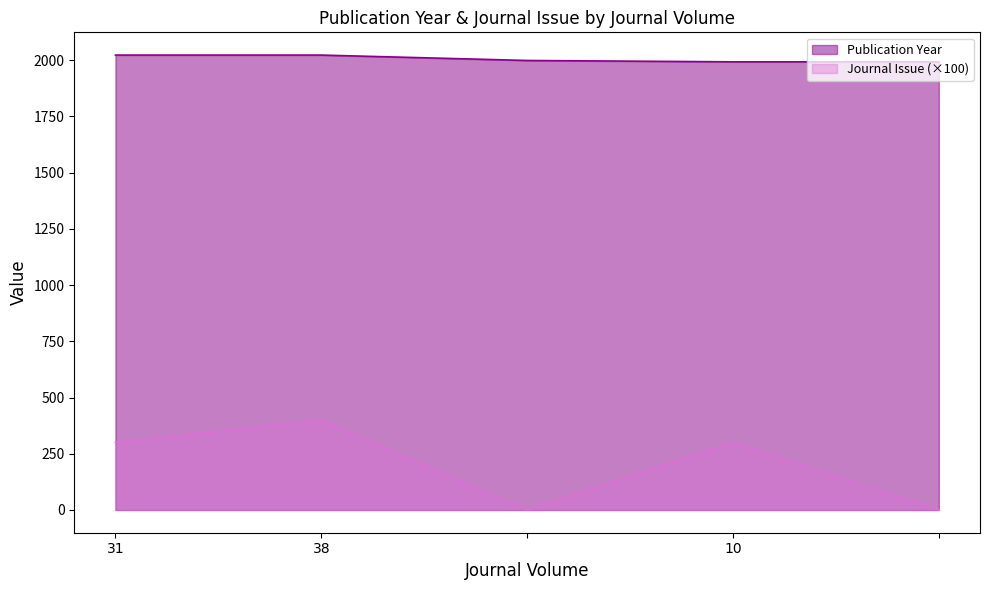

Rank the series at 38 from lowest to highest value.

Journal Issue (×100), Publication Year